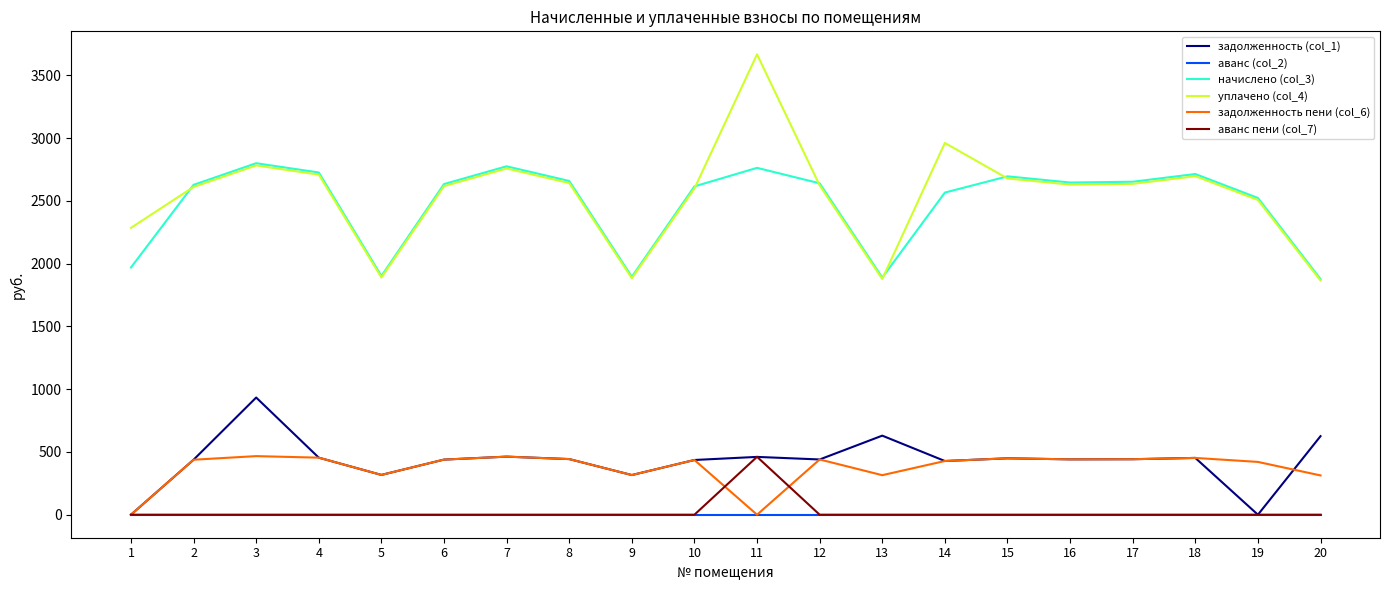

True or false: уплачено (col_4) and задолженность пени (col_6) cross at least once.

False